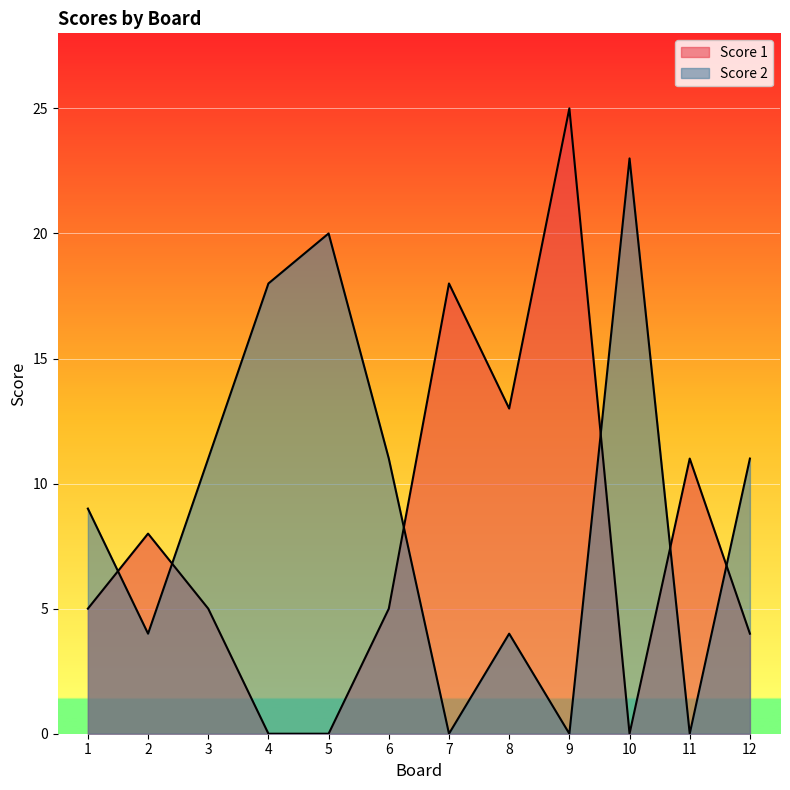

Reading right to left, what are all the values shown in this chart?

Score 1: 12=4	11=11	10=0	9=25	8=13	7=18	6=5	5=0	4=0	3=5	2=8	1=5
Score 2: 12=11	11=0	10=23	9=0	8=4	7=0	6=11	5=20	4=18	3=11	2=4	1=9